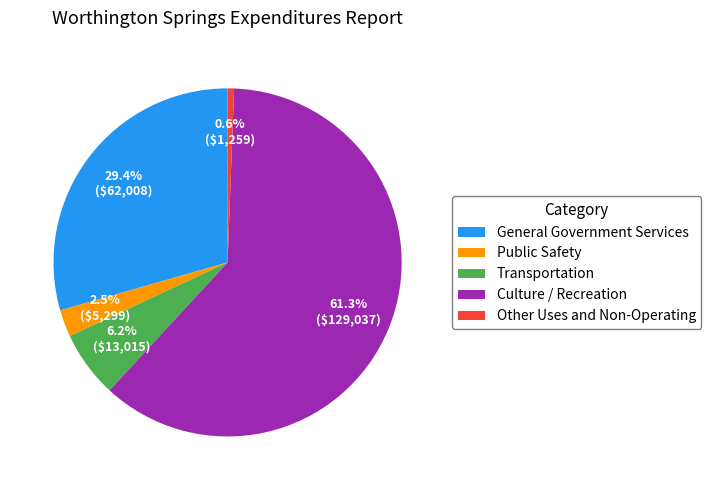

What is the majority slice?

Culture / Recreation